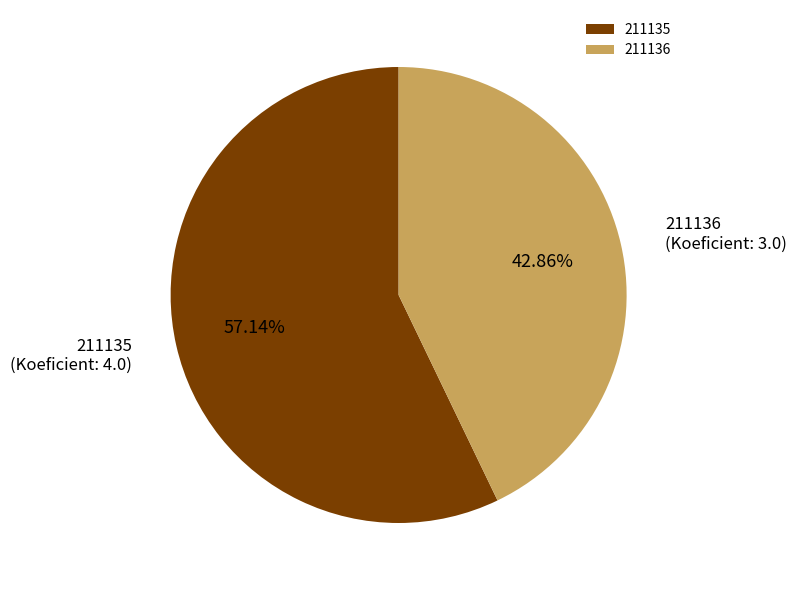

To the nearest percent, what portion does 211136 represent?

43%